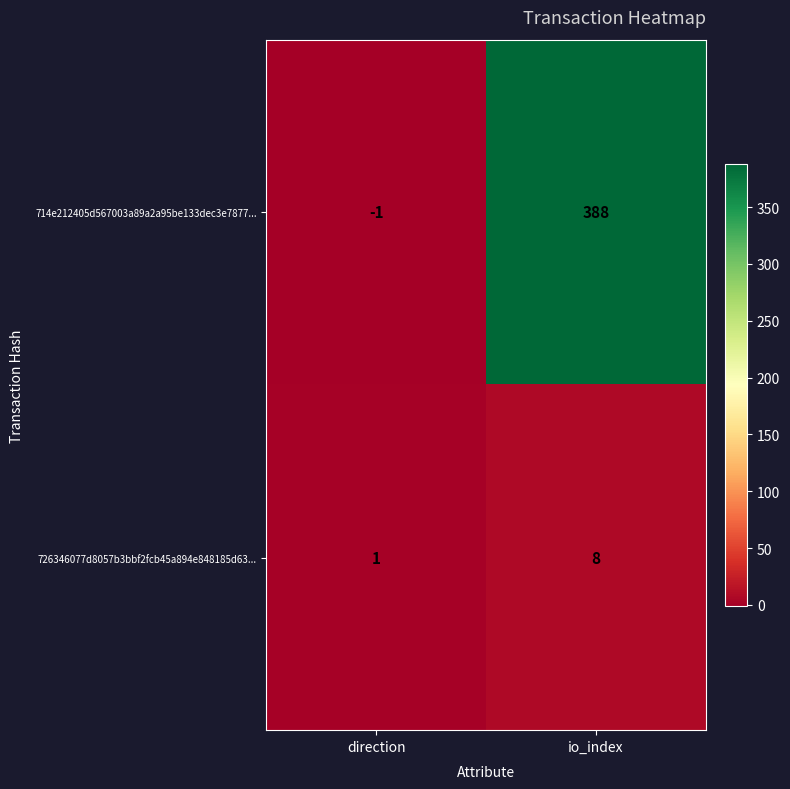

What is the difference between the maximum and minimum values in the 726346077d8057b3bbf2fcb45a894e848185d63... series?

7